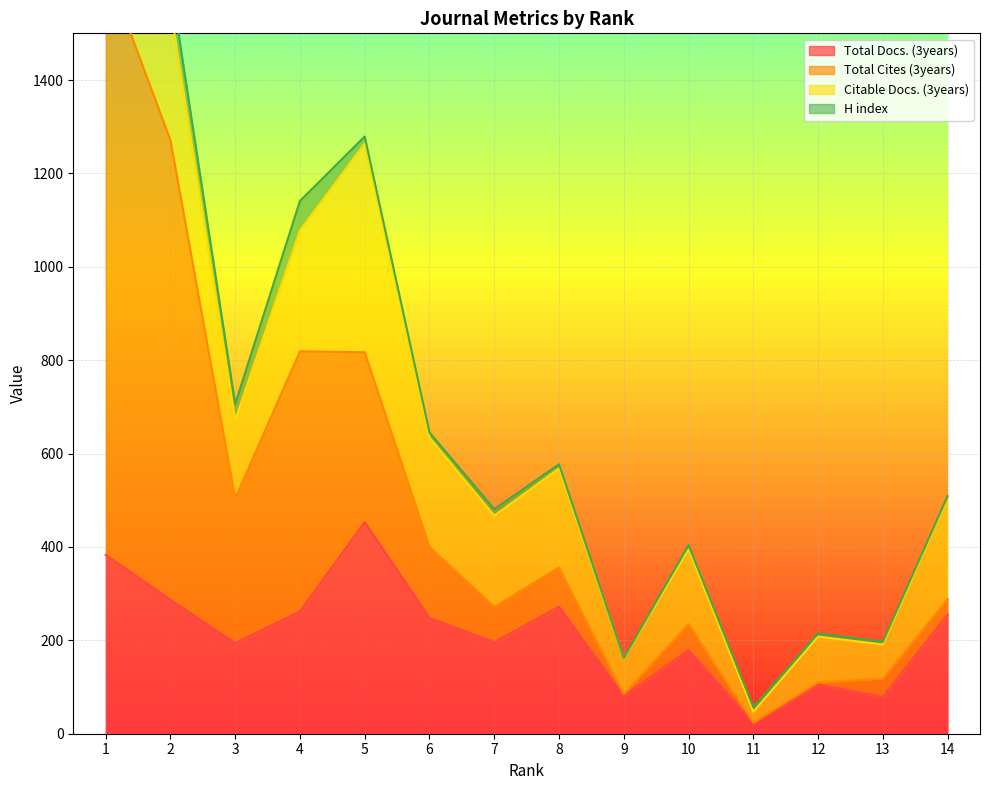

True or false: Total Docs. (3years) and Total Cites (3years) intersect in this chart.

False